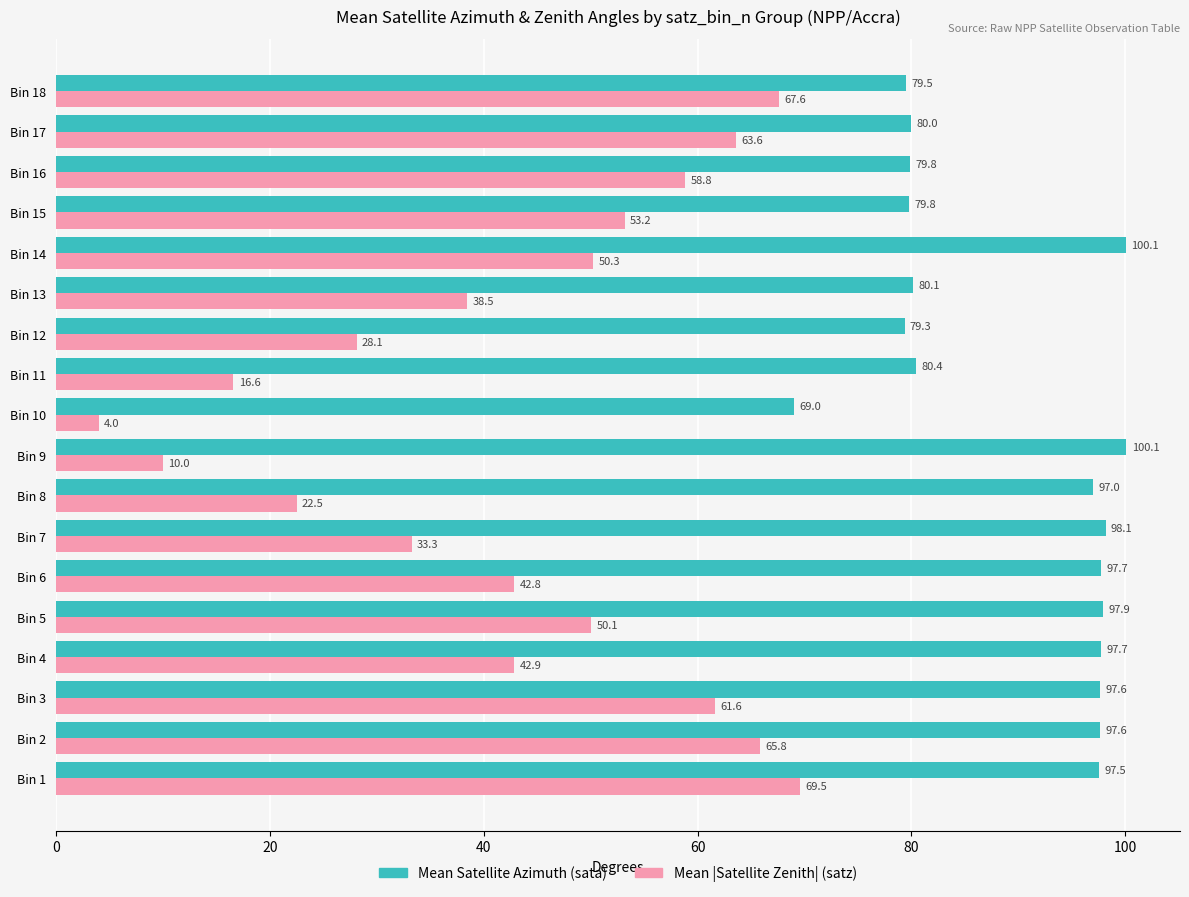

Which series has the widest spread of values?

Mean |Satellite Zenith| (satz)